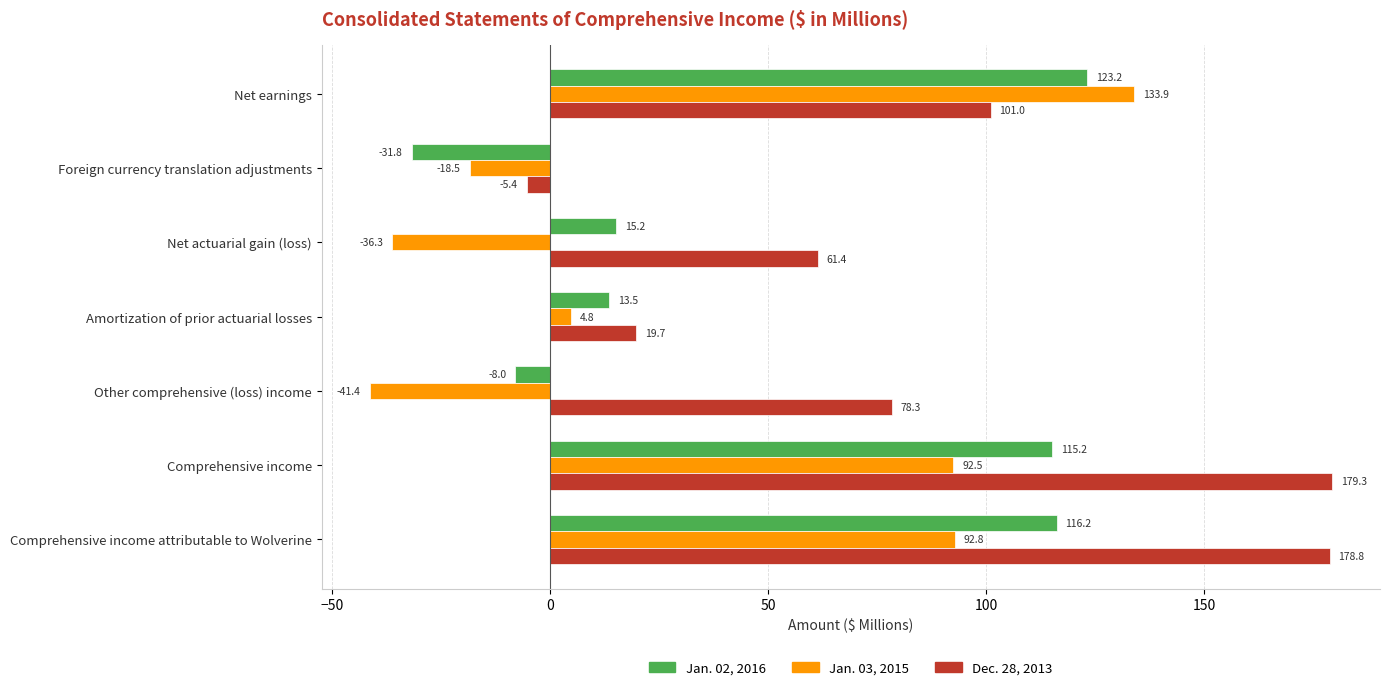

What is the approximate value of Jan. 02, 2016 at Foreign currency translation adjustments?

-31.8